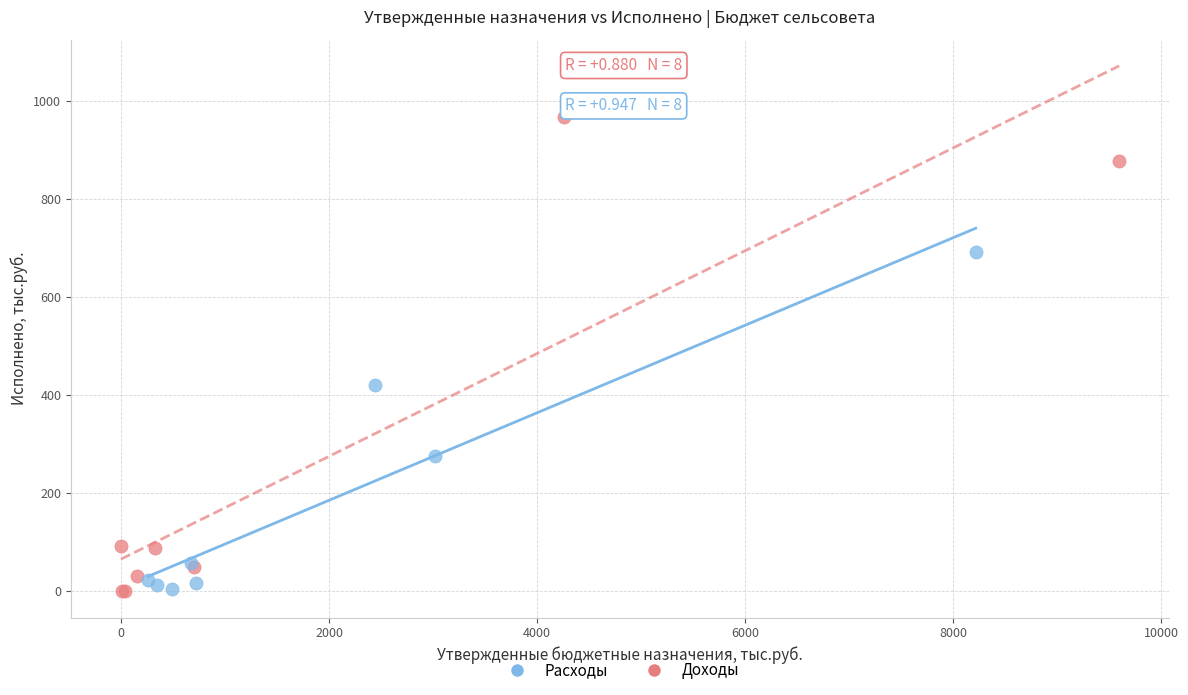

Which series contains the highest Y value?

Доходы